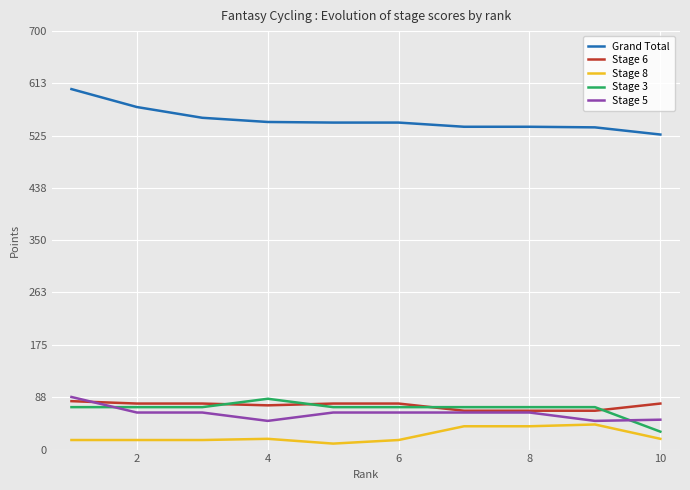

True or false: Stage 6 and Grand Total intersect in this chart.

False